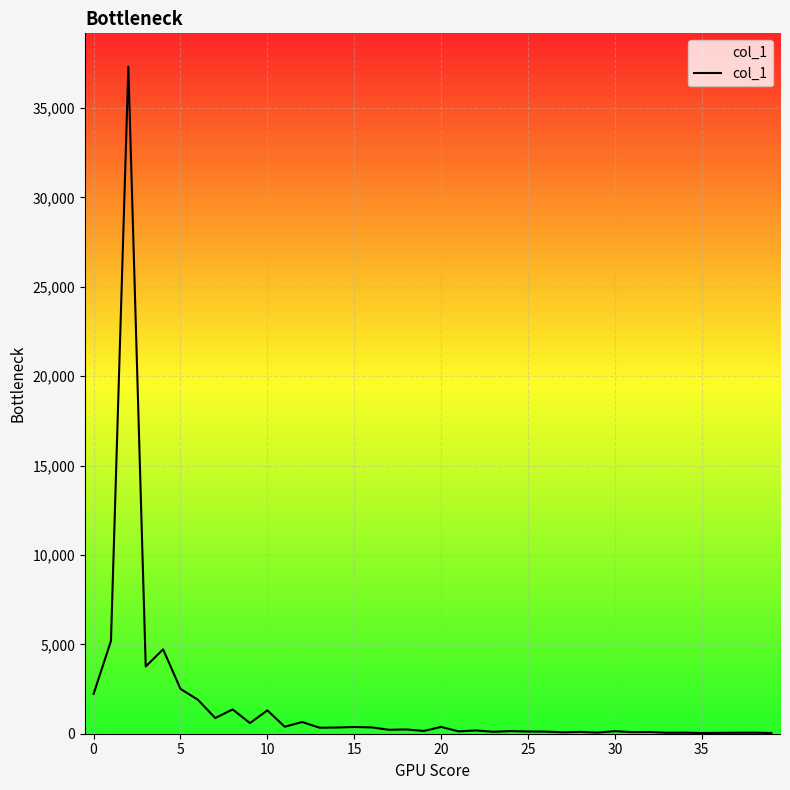

What is the difference between the maximum and minimum values?

37270